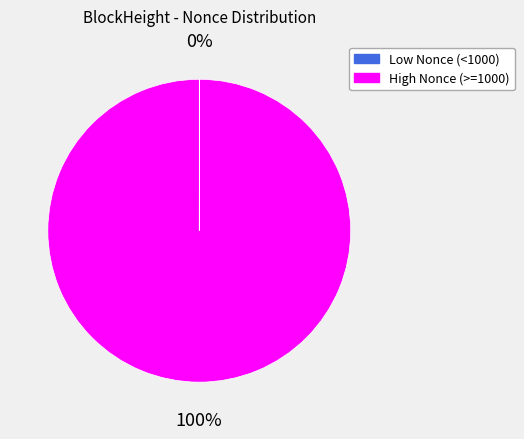

True or false: High Nonce (>=1000) accounts for 100% of the total.

True